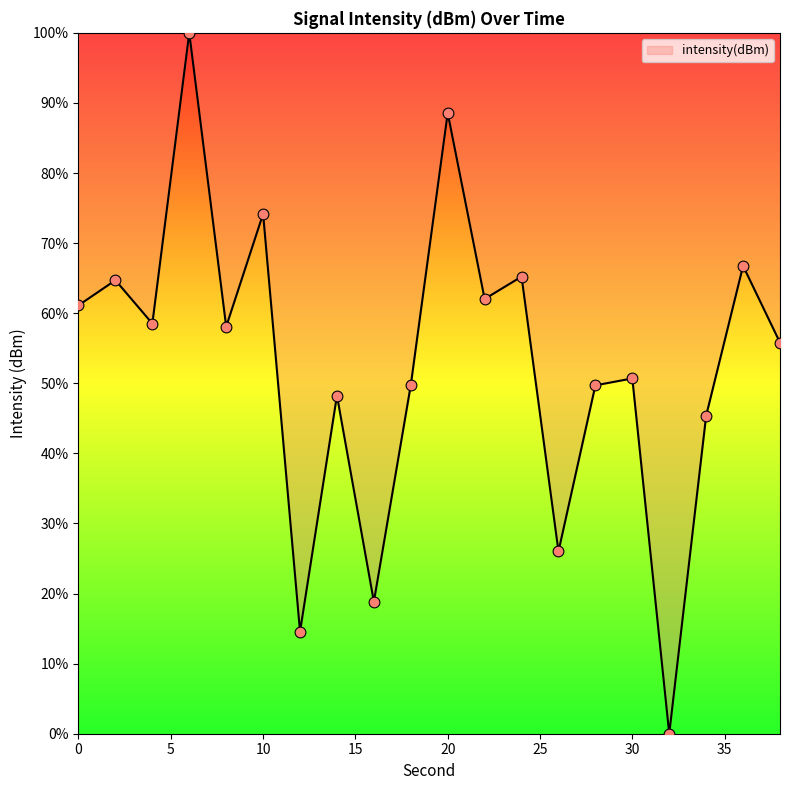

What is the difference between the maximum and minimum values?

100.0